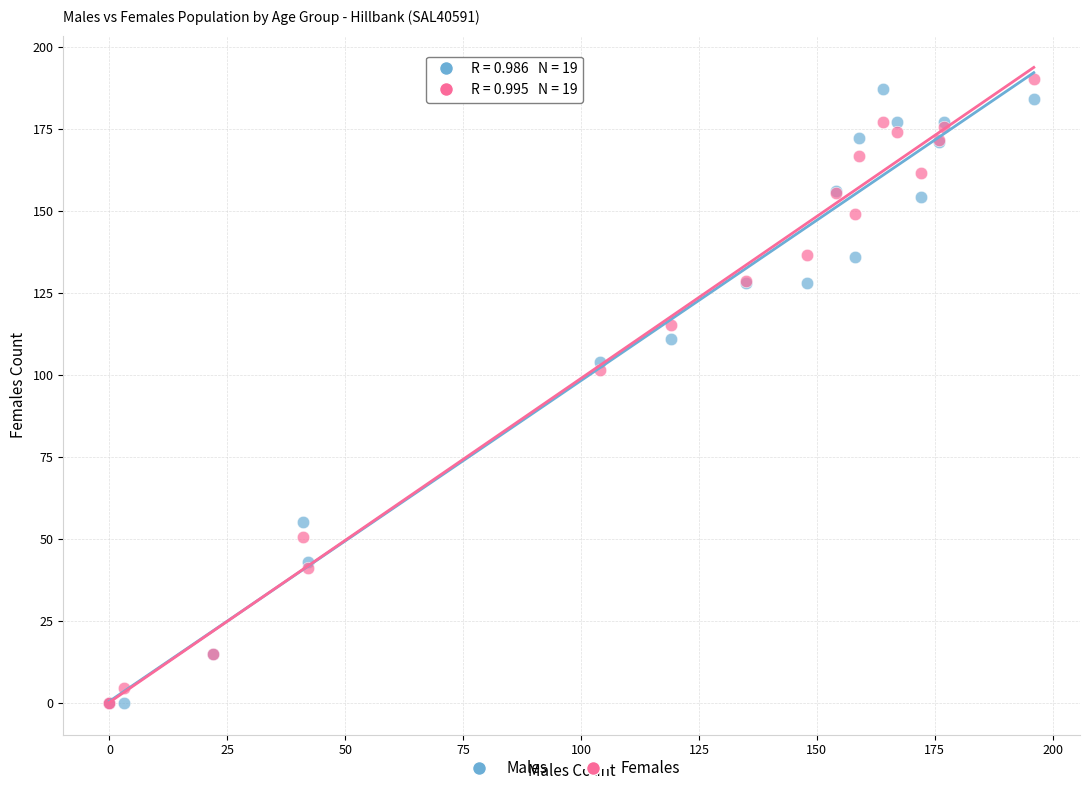

Across all series, what Y value is closest to 95?

101.5